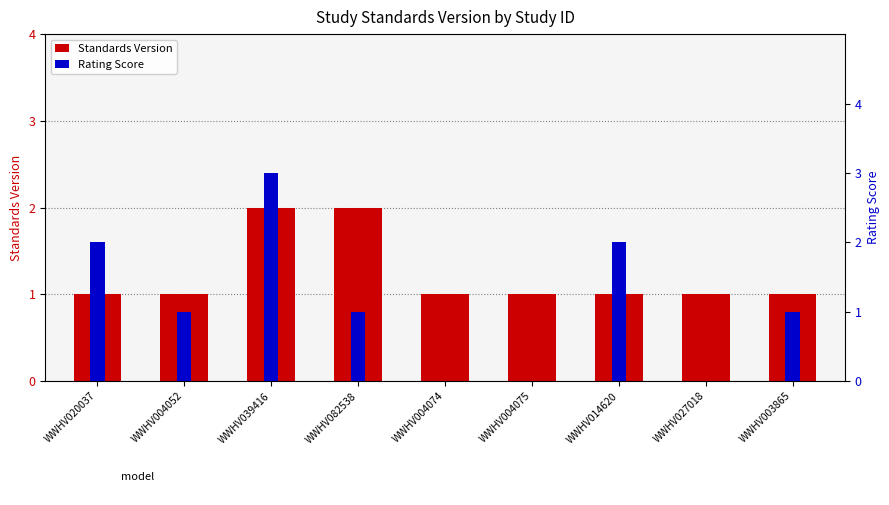

List the series in order of their overall mean, lowest first.

Rating Score, Standards Version